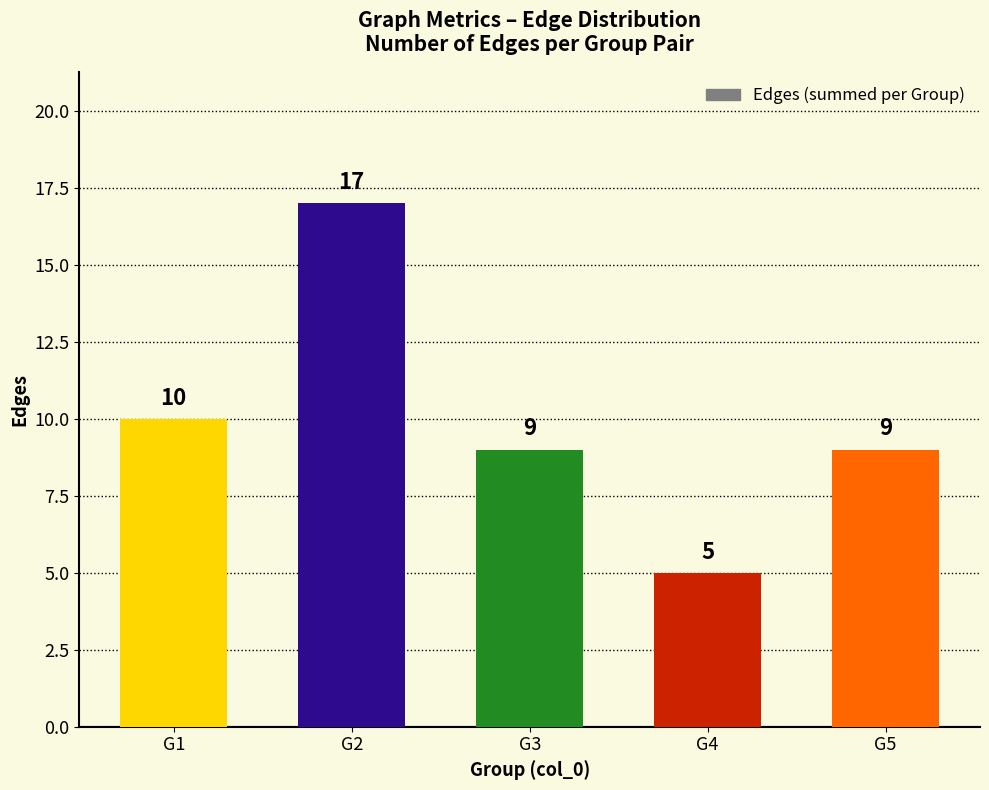

At which label is the value closest to 11?

G1